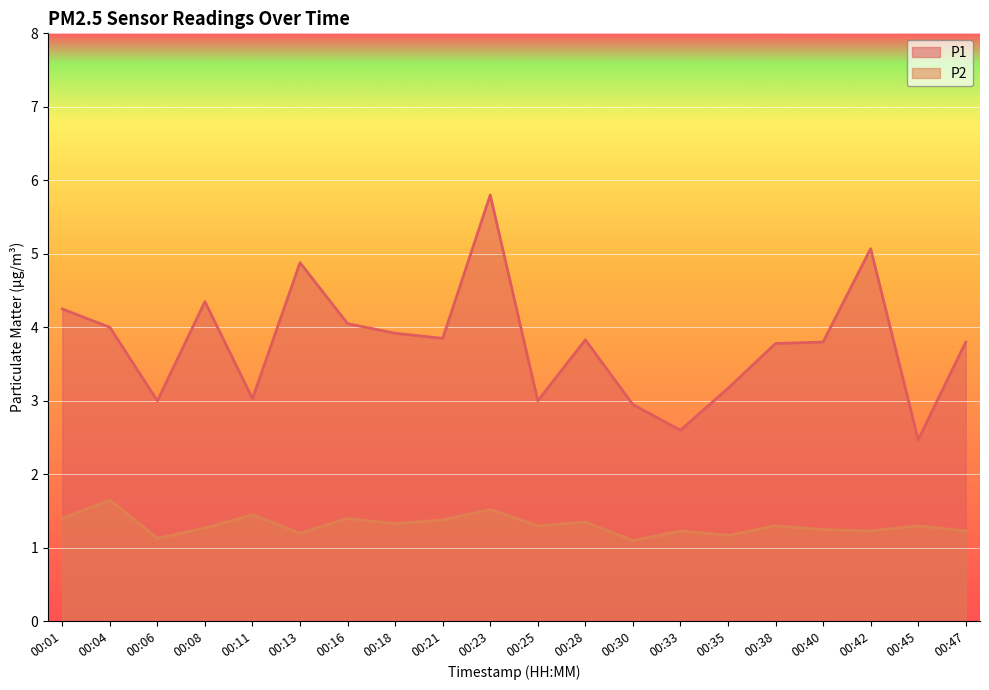

How many values in the P1 series are below 3?

3